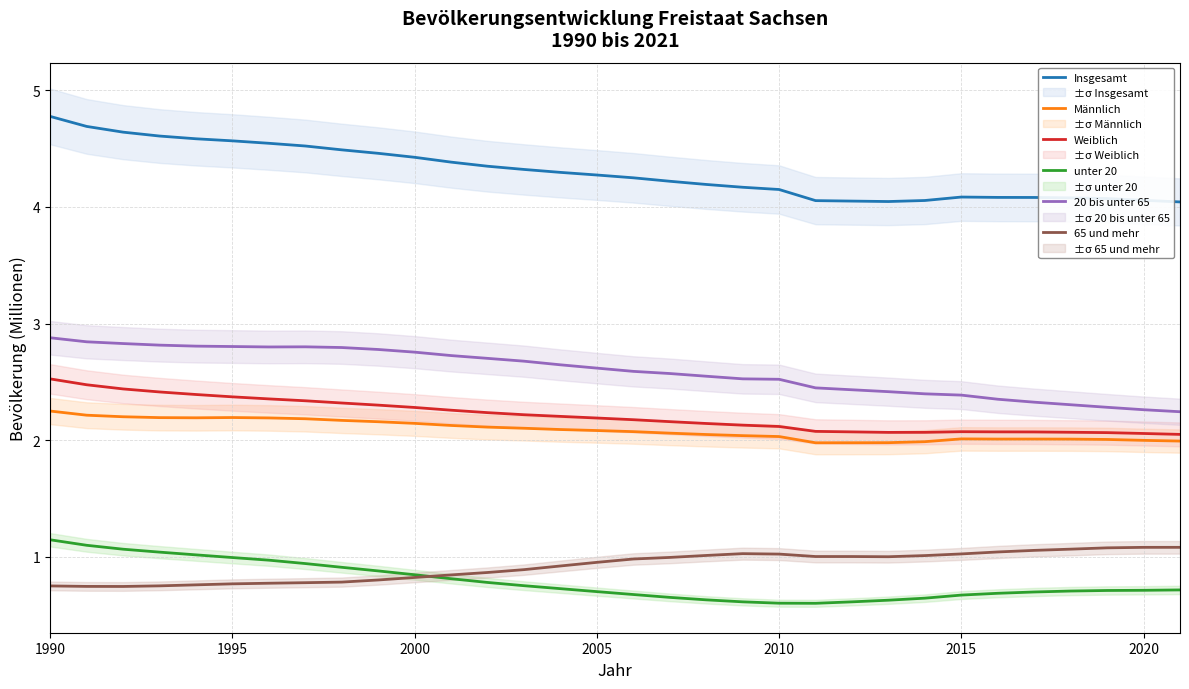

Which category has the highest value in the Weiblich series?

1990